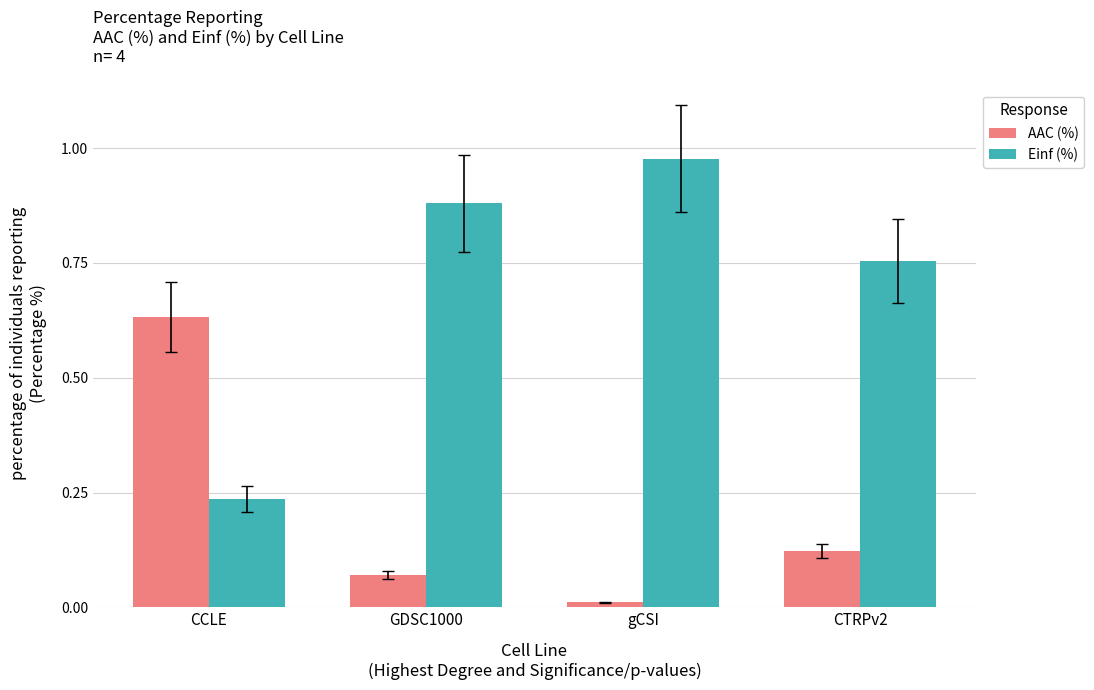

What are all the series names shown in the legend?

AAC (%), Einf (%)